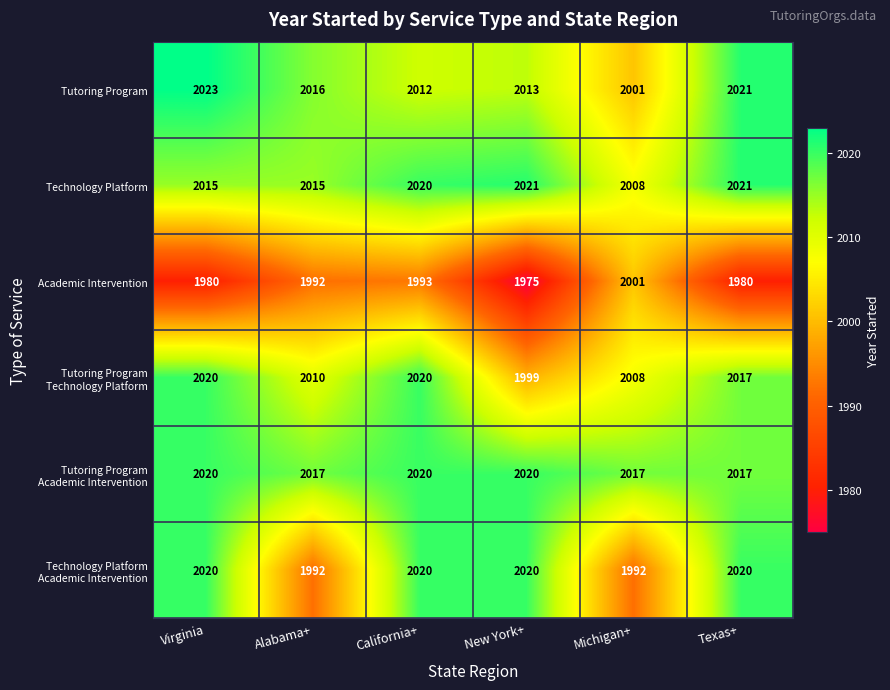

List the labels in order of Tutoring Program value, smallest first.

Michigan+, California+, New York+, Alabama+, Texas+, Virginia